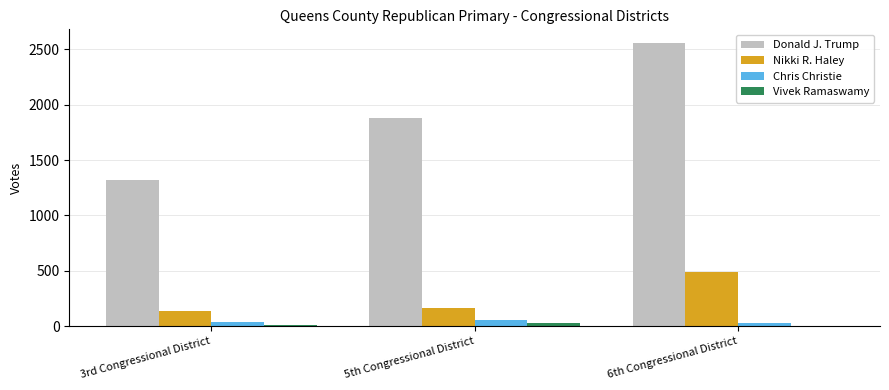

What is the average value of the Vivek Ramaswamy series?

11